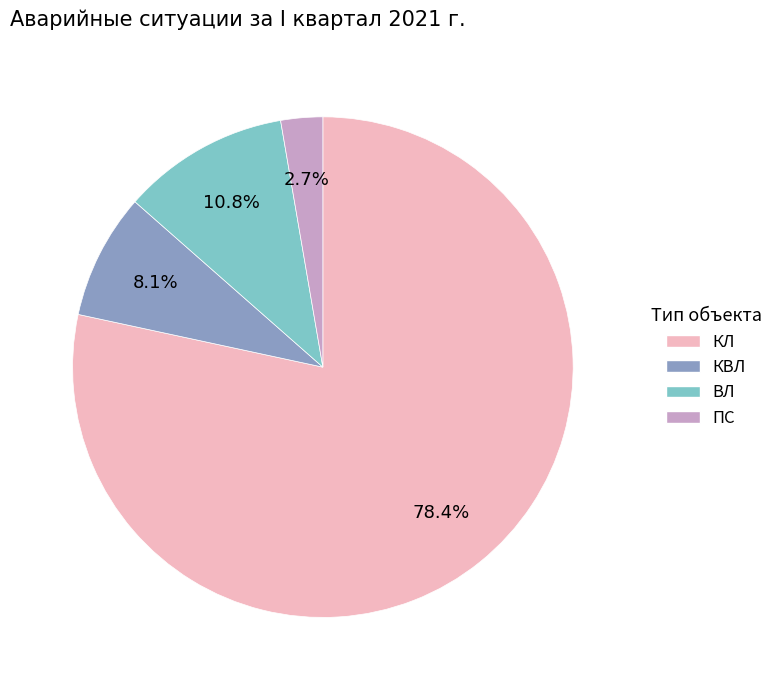

What is the majority slice?

КЛ